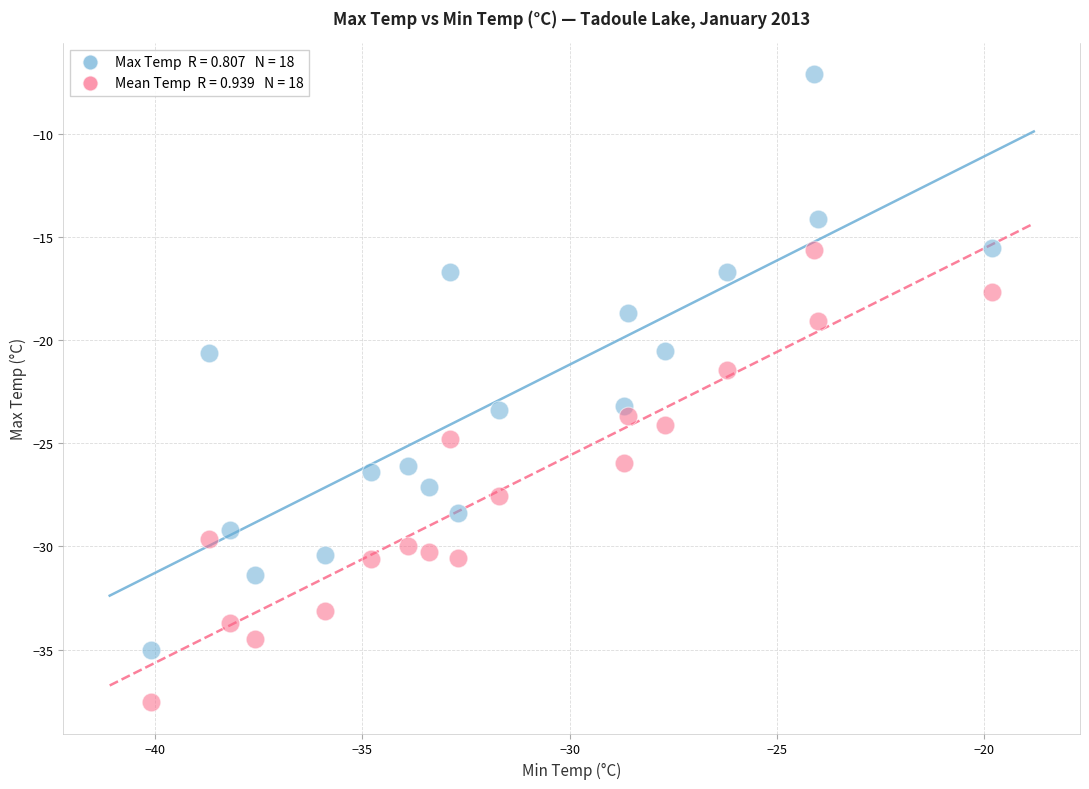

Across all data points, what is the range of X values (max minus min)?

20.3